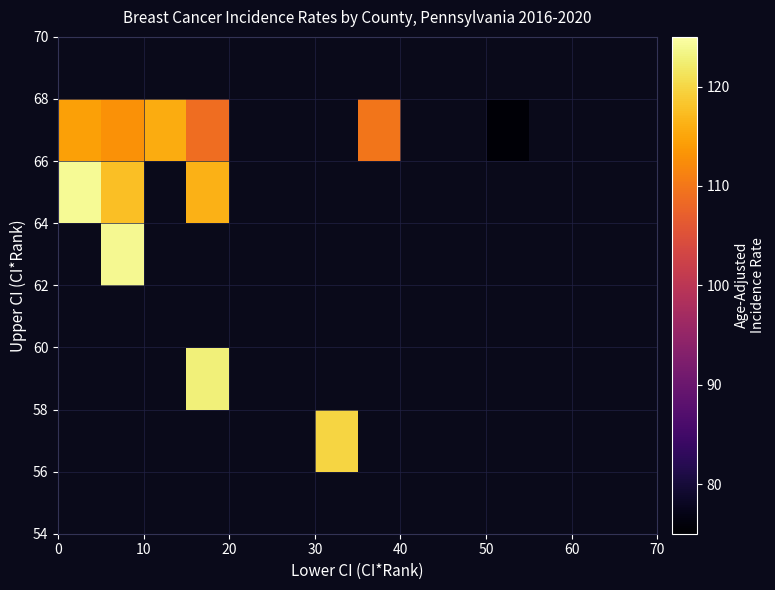

What is the smallest value displayed?

75.4